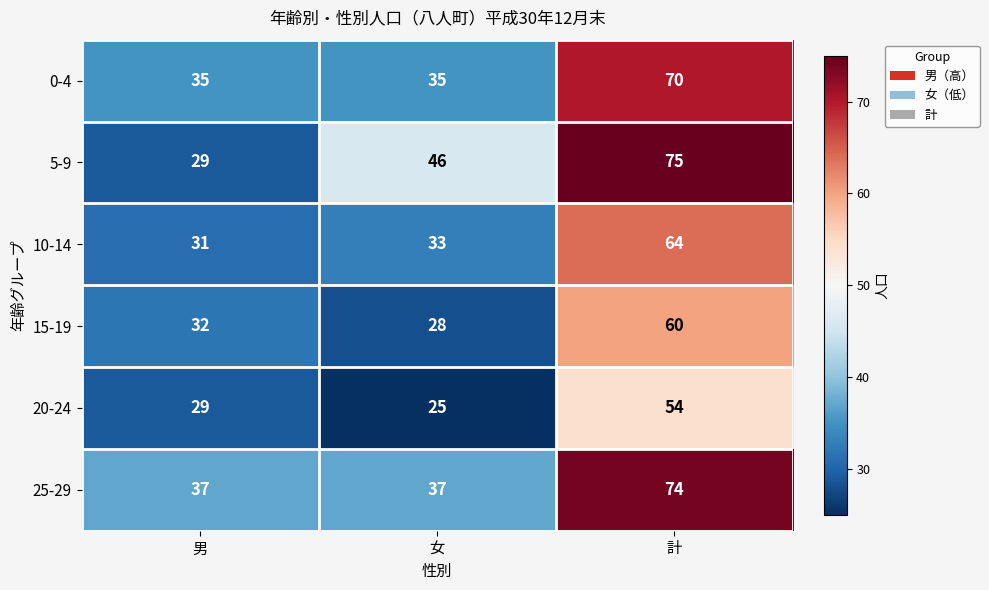

At which category is the sum across all series the highest?

計